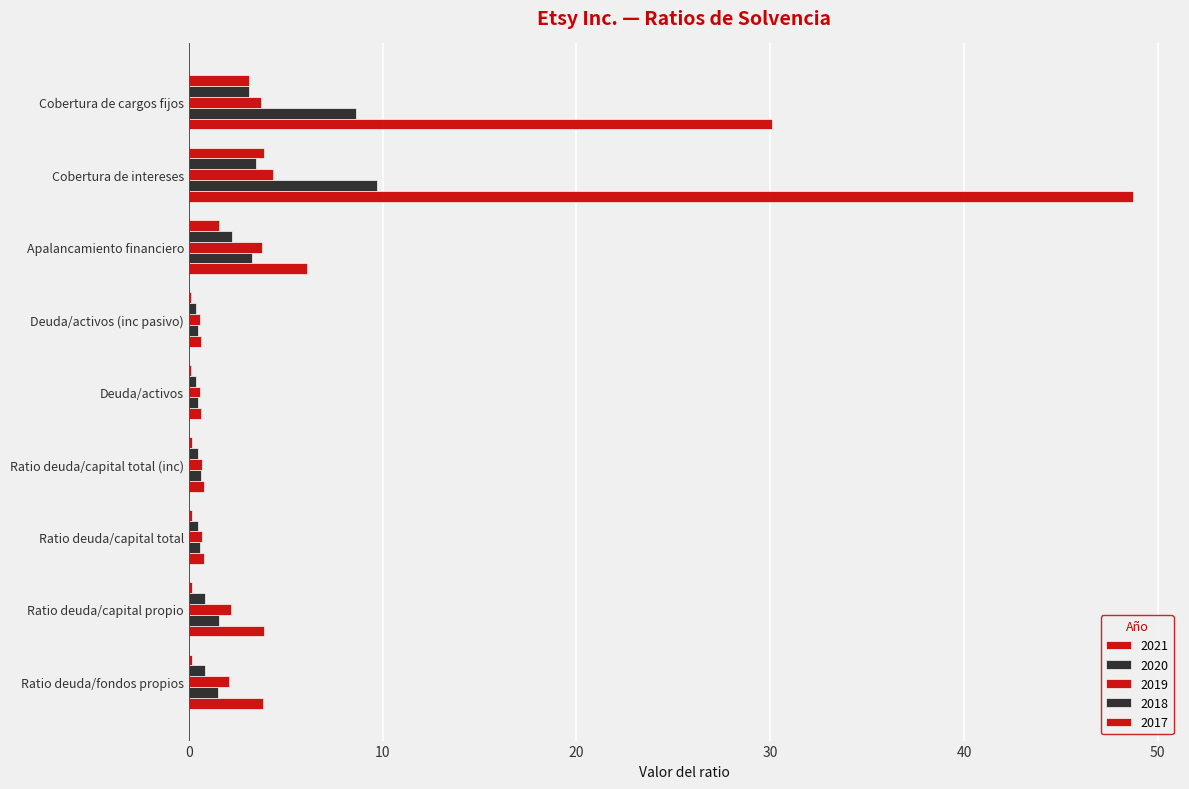

Count the number of data series in this chart.

5